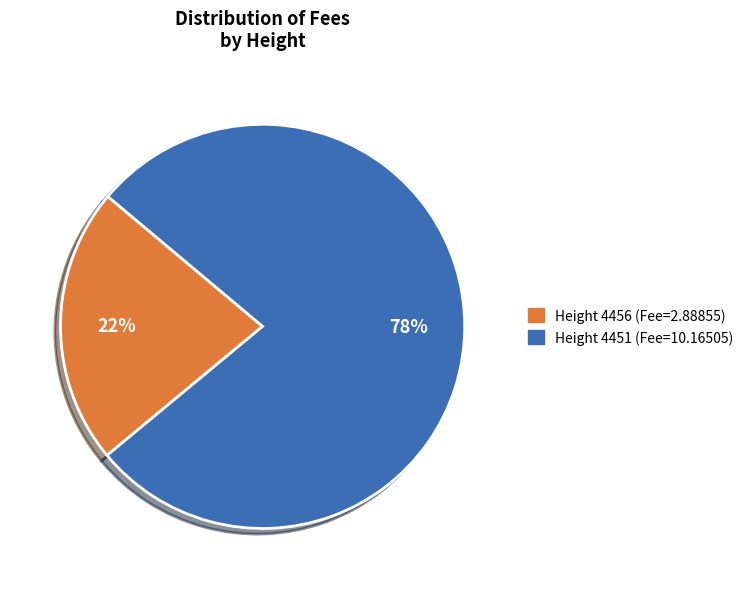

To the nearest percent, what is the difference between the largest and smallest slice percentages?

56%